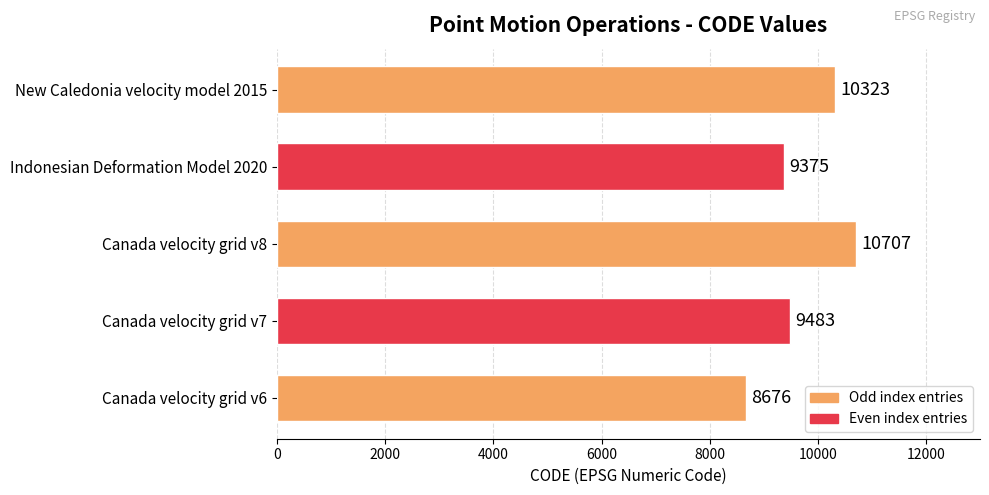

Reading bottom to top, list all the values displayed in this chart.

Canada velocity grid v6=8676	Canada velocity grid v7=9483	Canada velocity grid v8=10707	Indonesian Deformation Model 2020=9375	New Caledonia velocity model 2015=10323